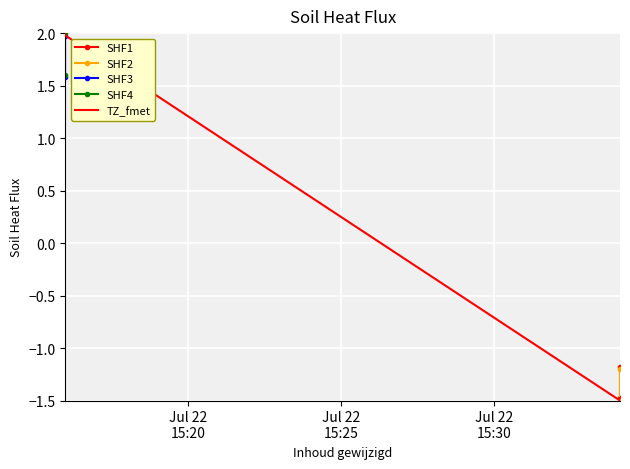

What is the change in value from 2015-07-22 15:34:06 to 2015-07-22 15:16:00?

+3.5